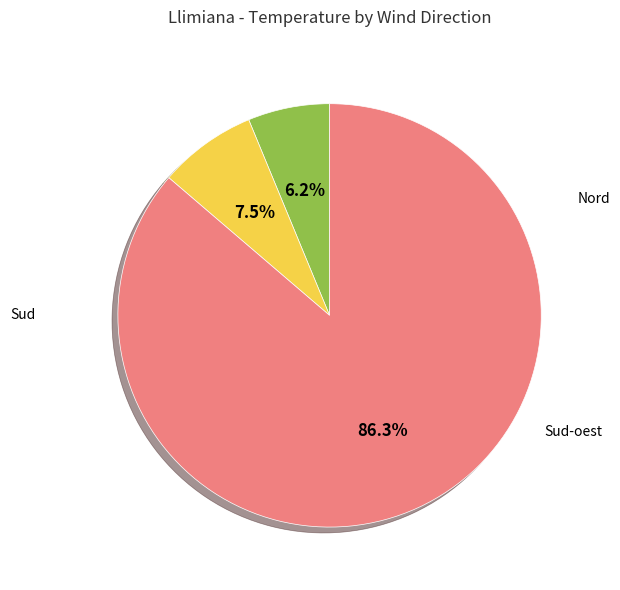

Which slice is the largest?

Sud-oest